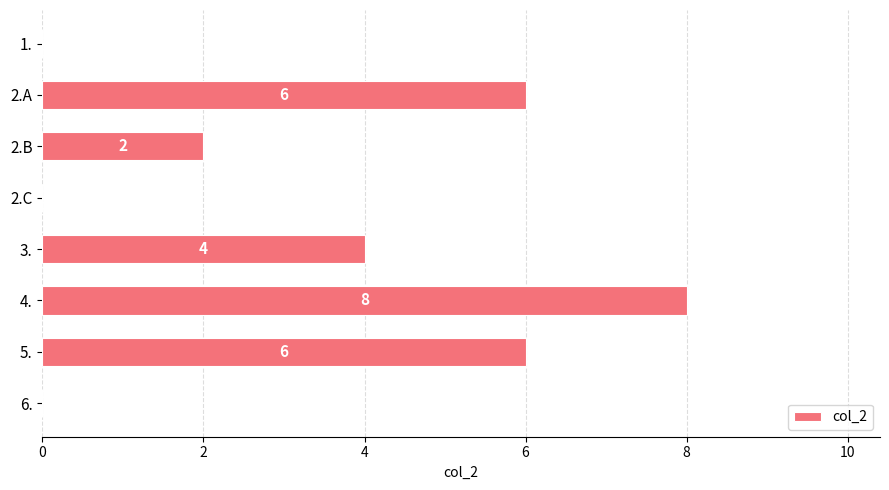

What is the average value?

3